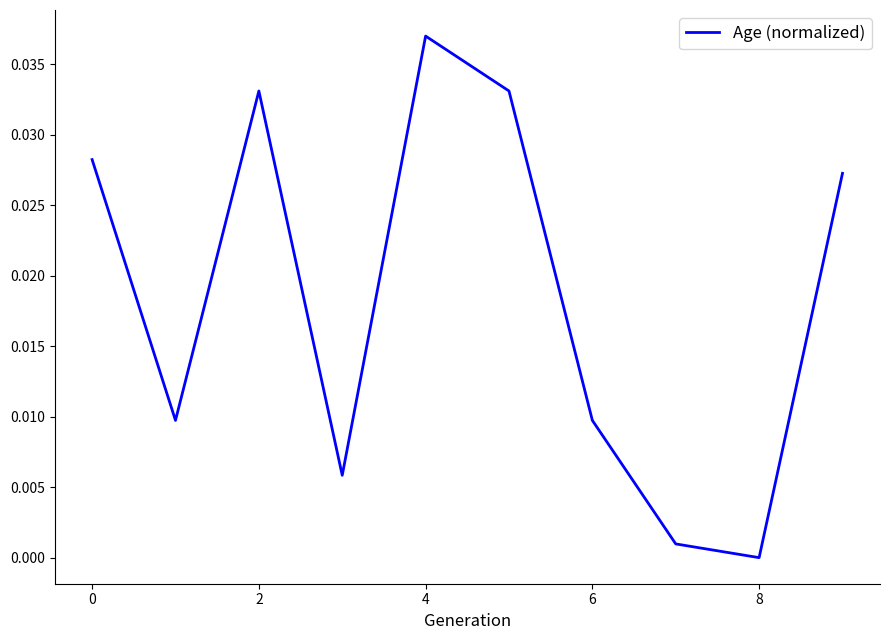

Which label corresponds to the smallest value in the chart?

8